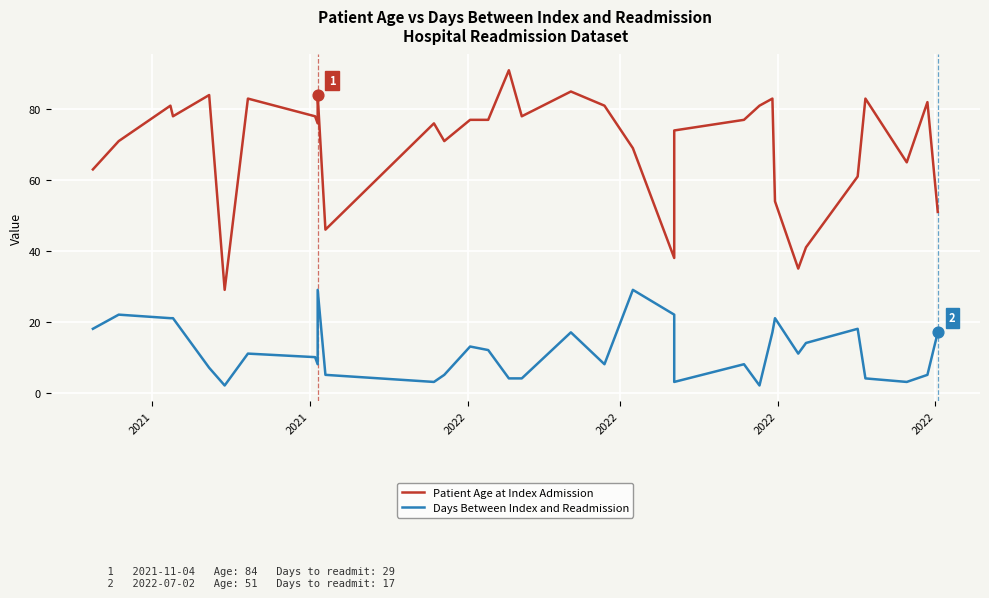

What are all the series names shown in the legend?

Patient Age at Index Admission, Days Between Index and Readmission